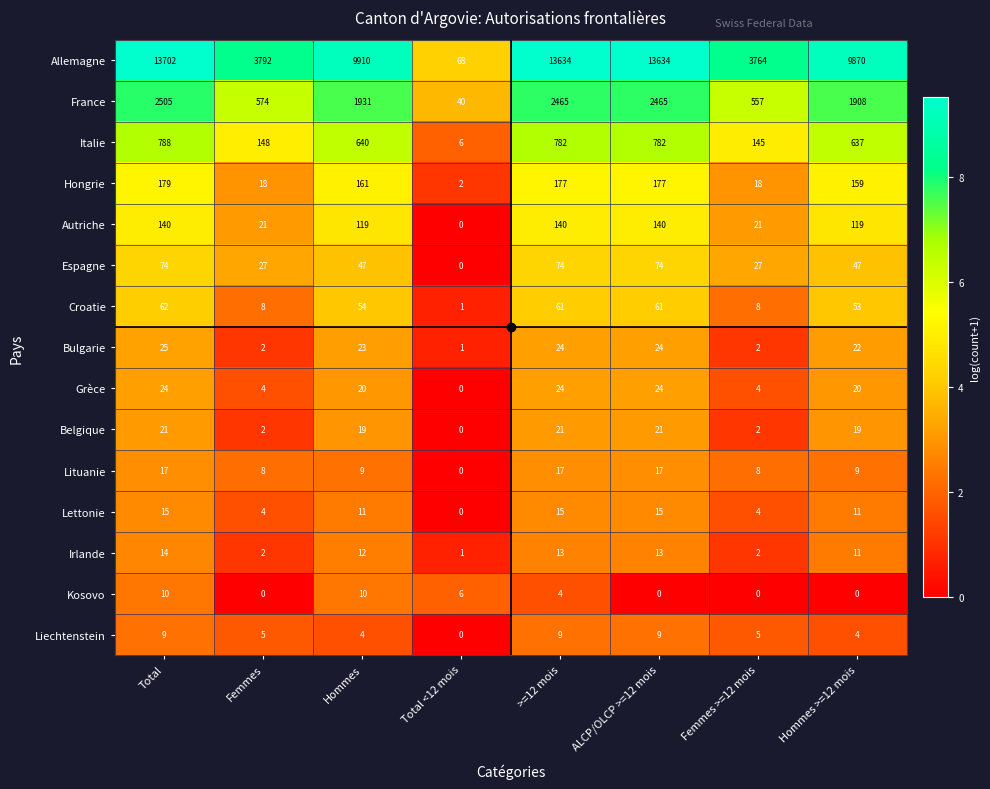

Between Hommes and Total <12 mois, which series saw the biggest shift?

Allemagne